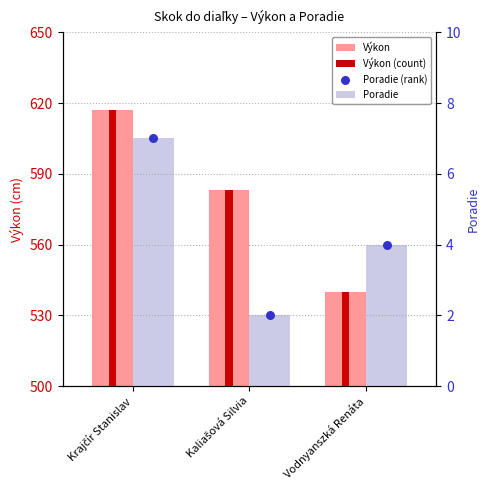

Is the value of Výkon at Vodnyanszká Renáta greater than the value of Poradie at Vodnyanszká Renáta?

Yes